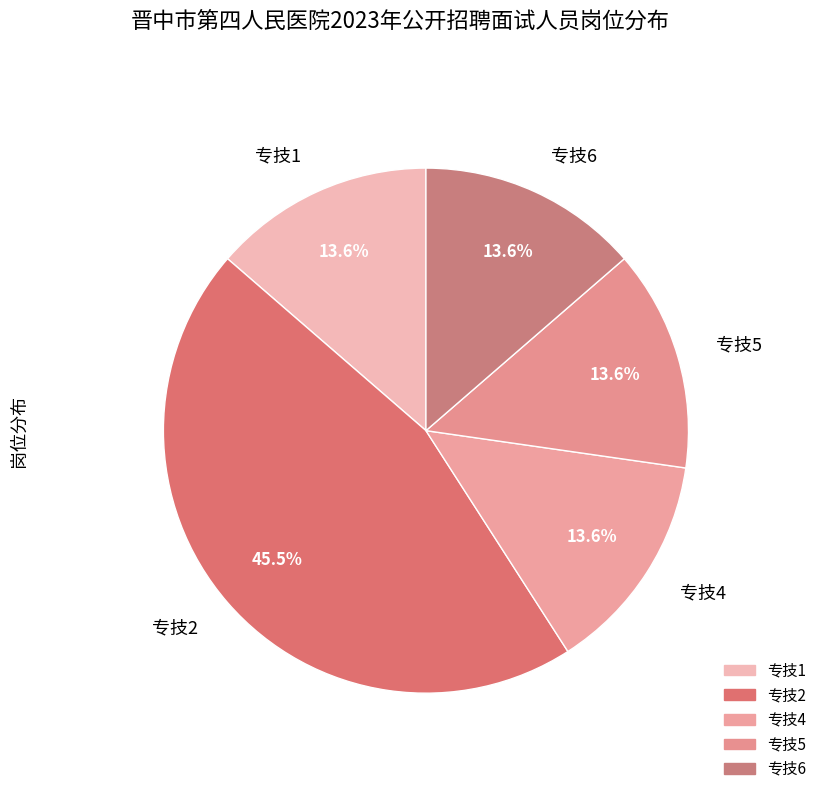

To the nearest percent, what portion does 专技1 represent?

14%